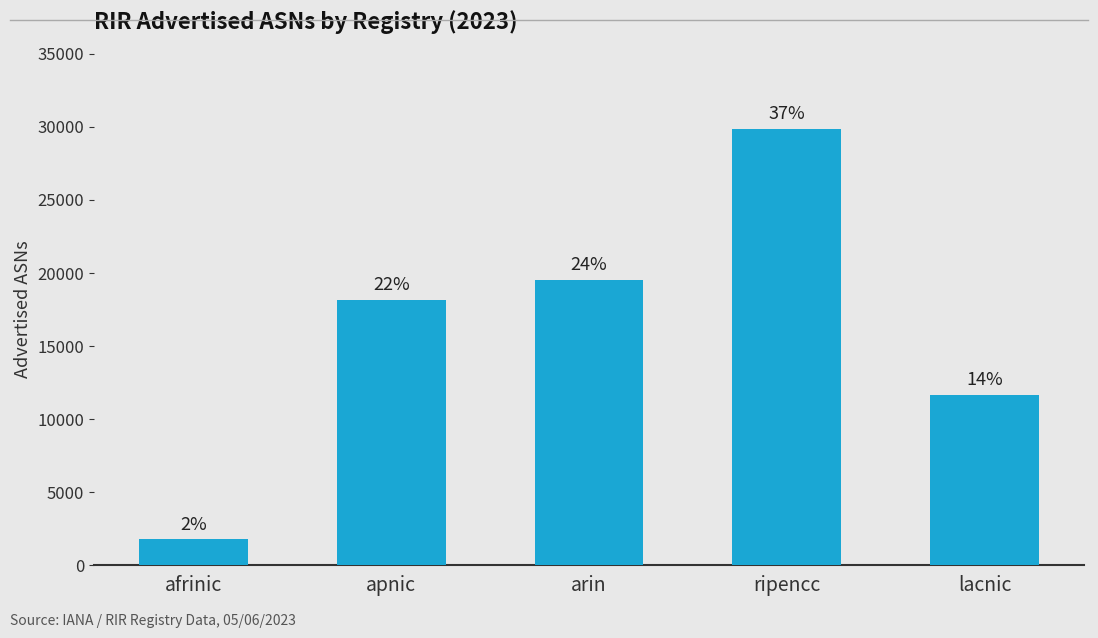

Does the chart contain any negative values?

No